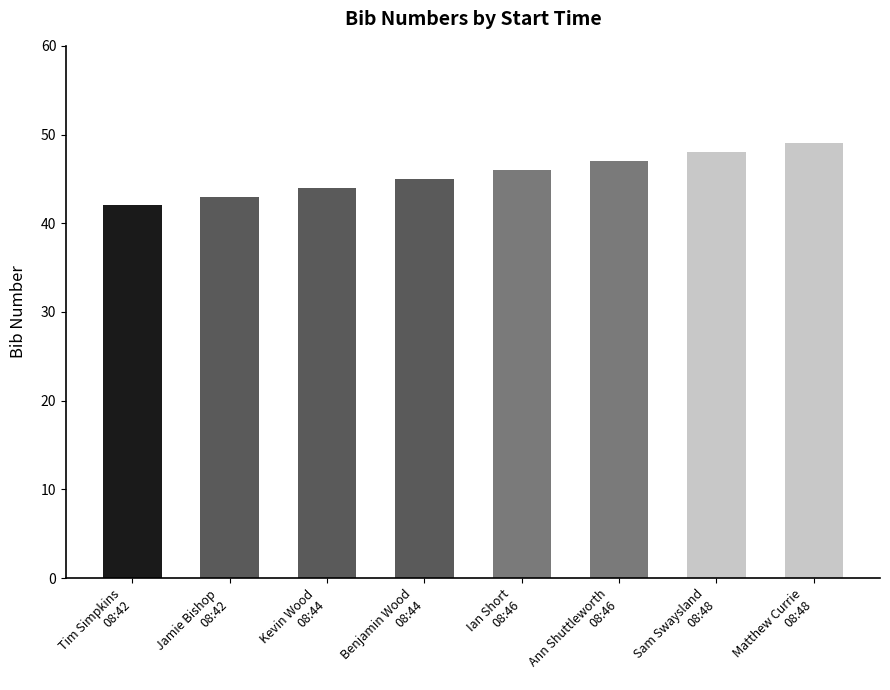

How many bars are there in total?

8